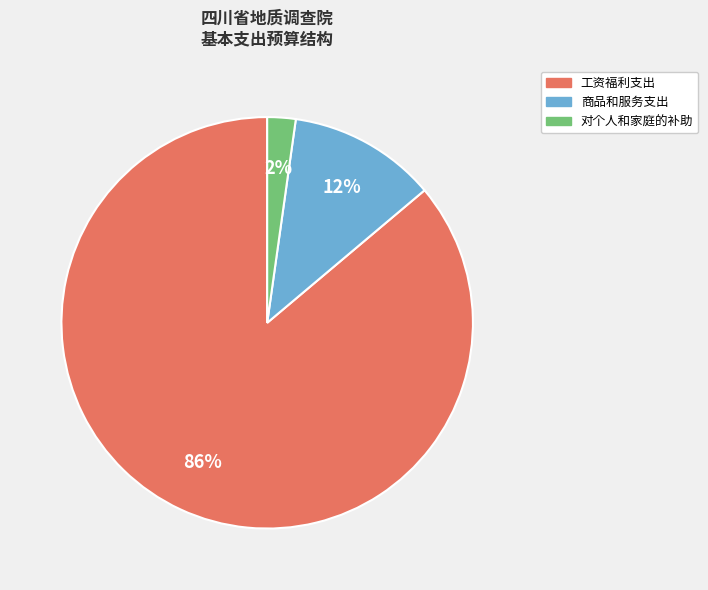

To the nearest percent, what is the average slice percentage?

33%